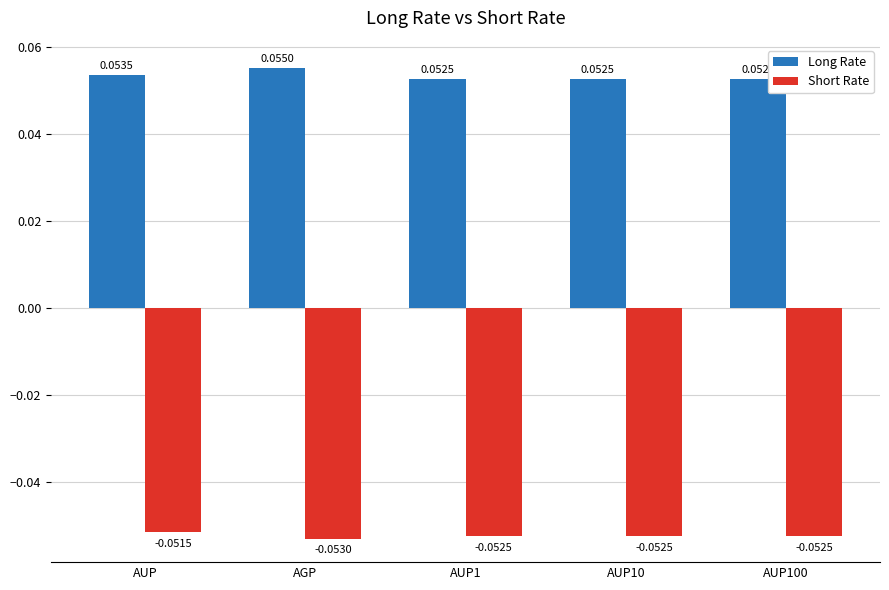

Which series has the widest spread of values?

Long Rate